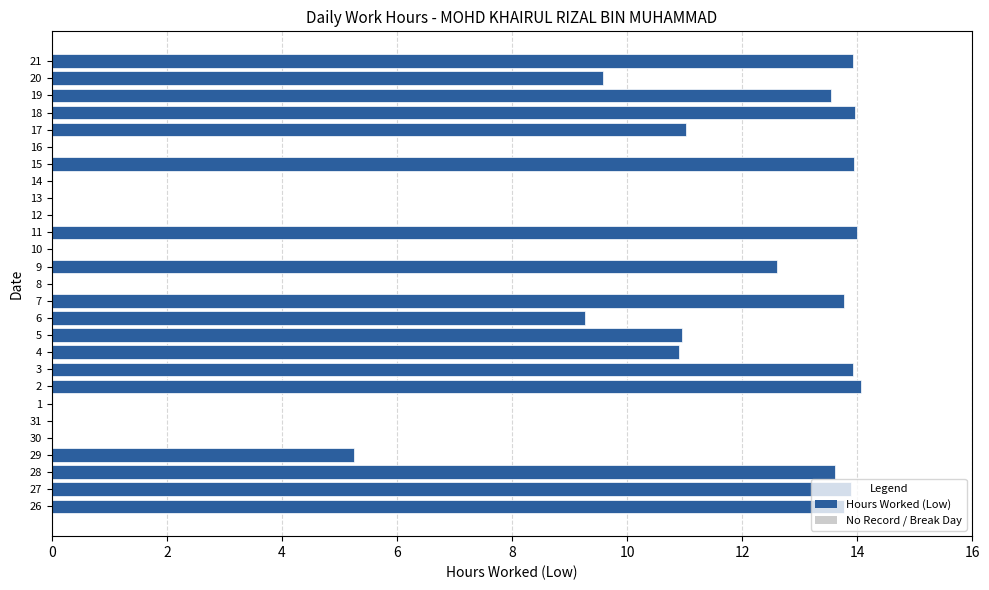

What is the greatest value displayed?

14.1